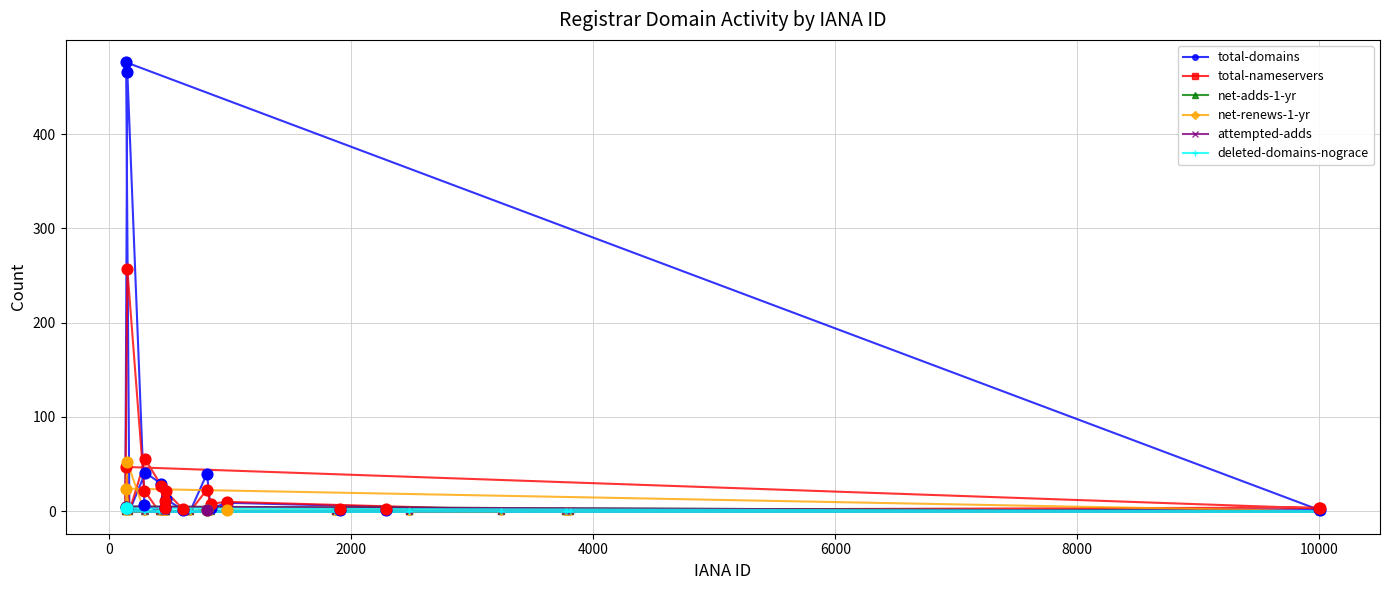

Which series has the largest total across all categories?

total-domains